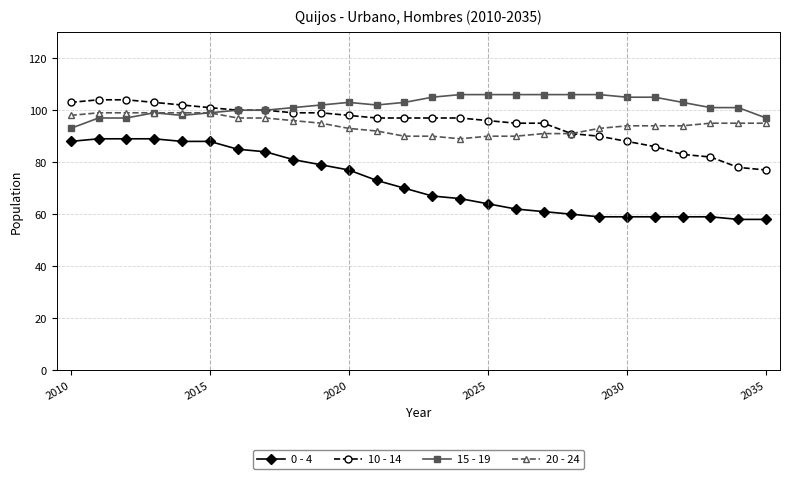

What is the value of the 0 - 4 point at the 26th from the left?

58